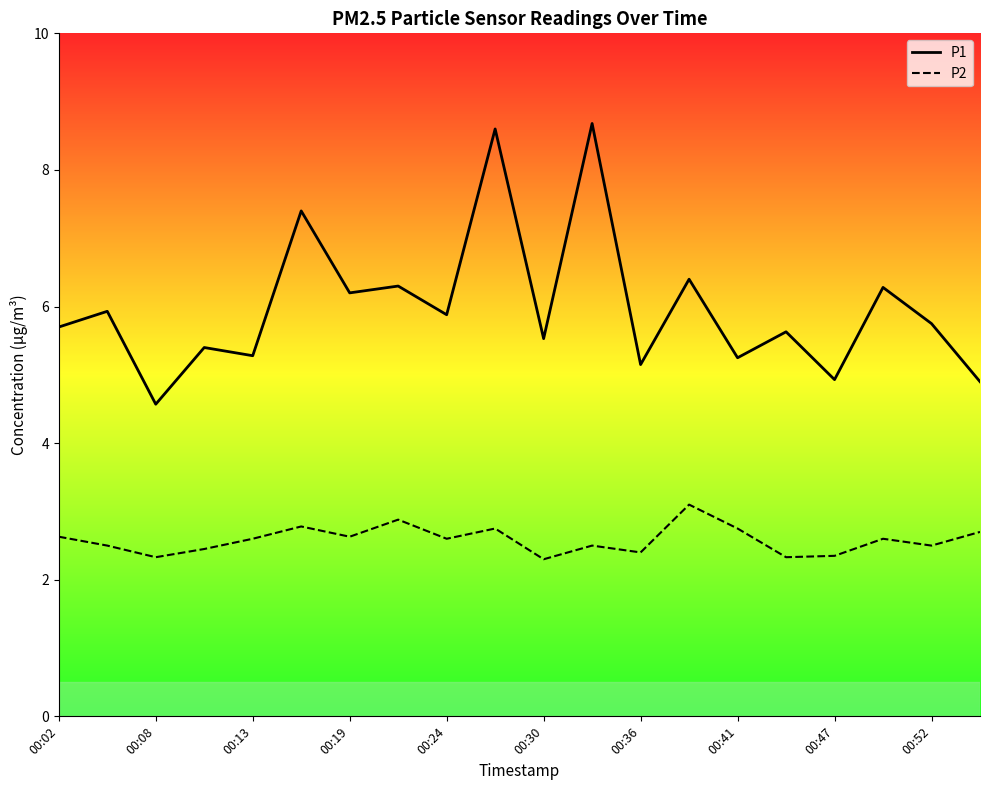

How many data points in P1 are above 5?

17